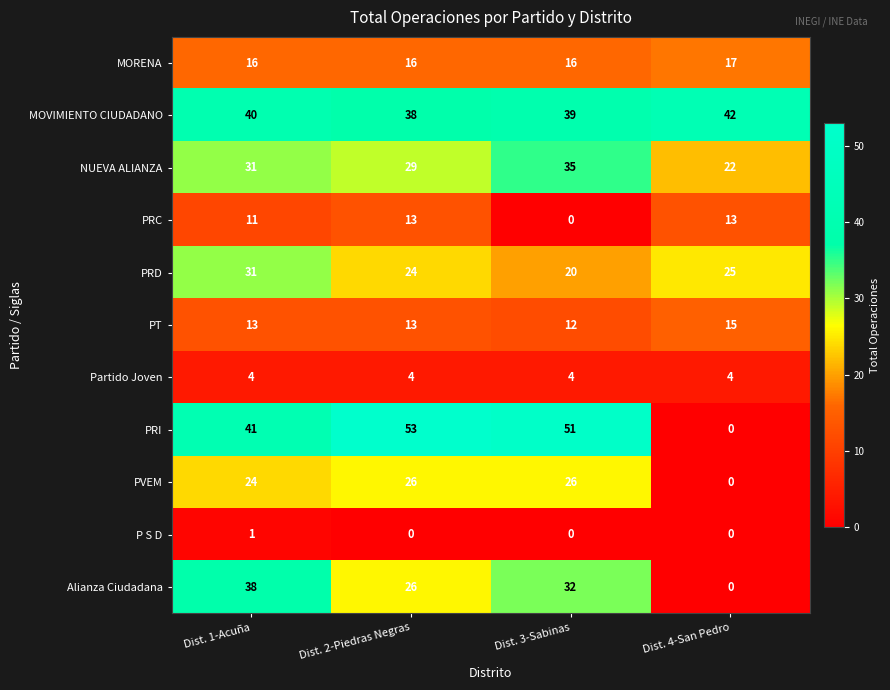

The value of Partido Joven at Dist. 3-Sabinas is 4. True or false?

True